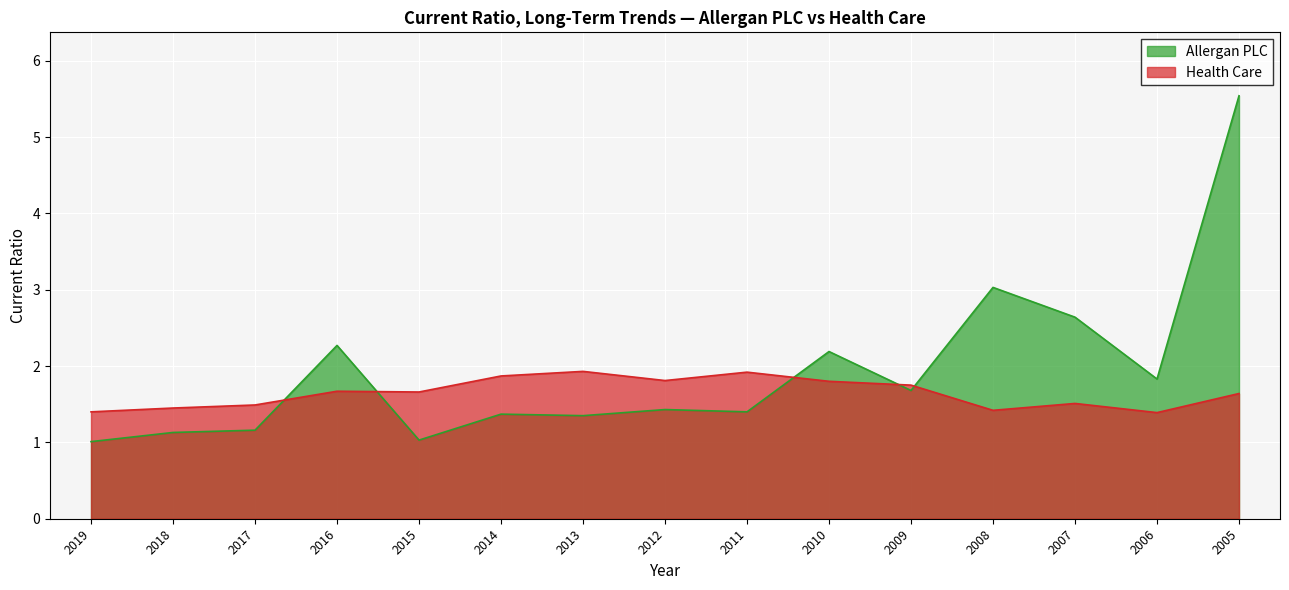

What are all the series names shown in the legend?

Allergan PLC, Health Care